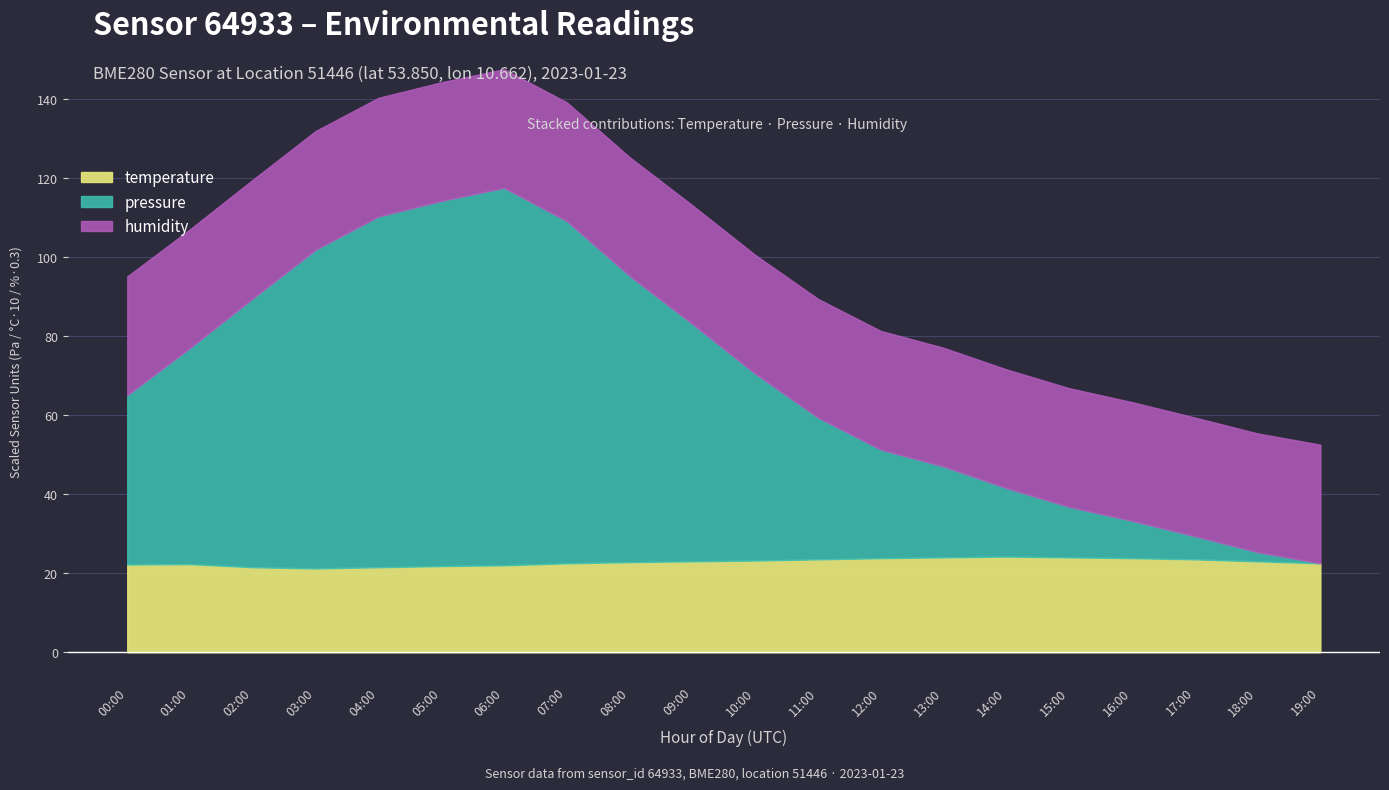

At how many categories does at least one series exceed 100699?

20